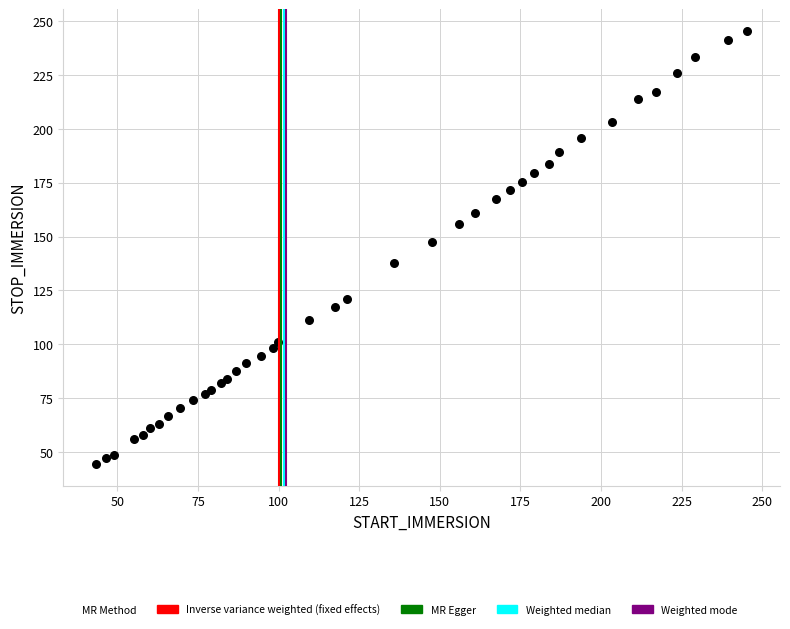

What Y value in the scatter plot is closest to 144?

147.7